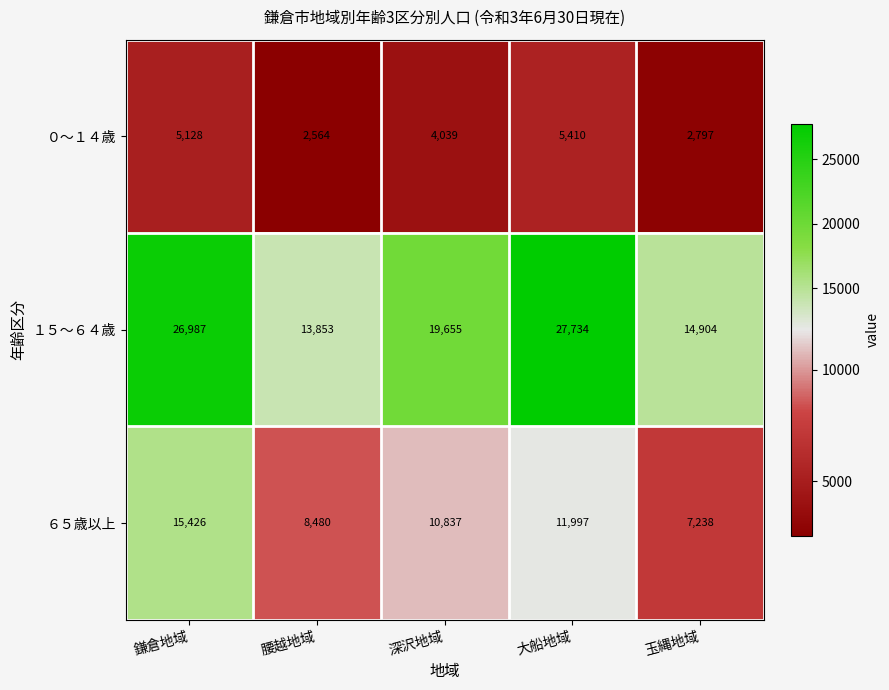

Reading left to right, transcribe all the data shown in this chart.

０～１４歳: 5128	2564	4039	5410	2797
１５～６４歳: 26987	13853	19655	27734	14904
６５歳以上: 15426	8480	10837	11997	7238